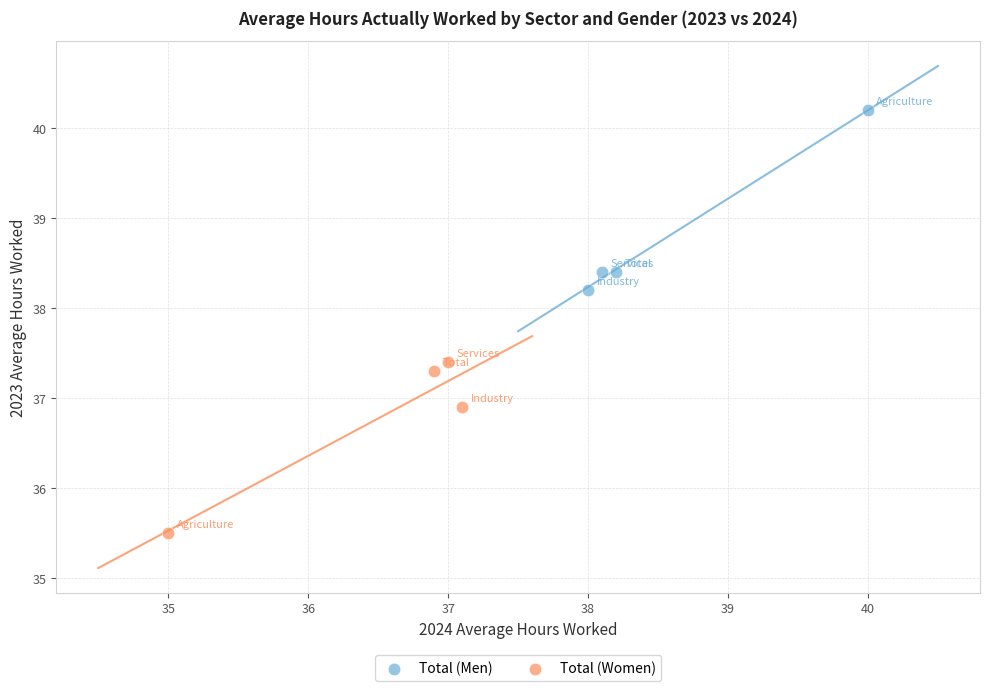

Which series reaches the maximum Y coordinate?

Total (Men)